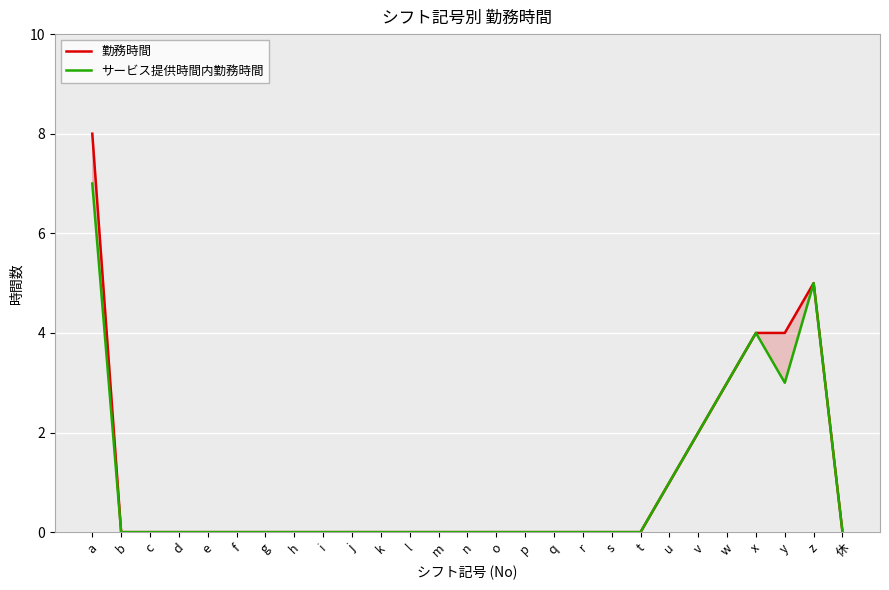

Count the サービス提供時間内勤務時間 values in the range 0 to 1.

21